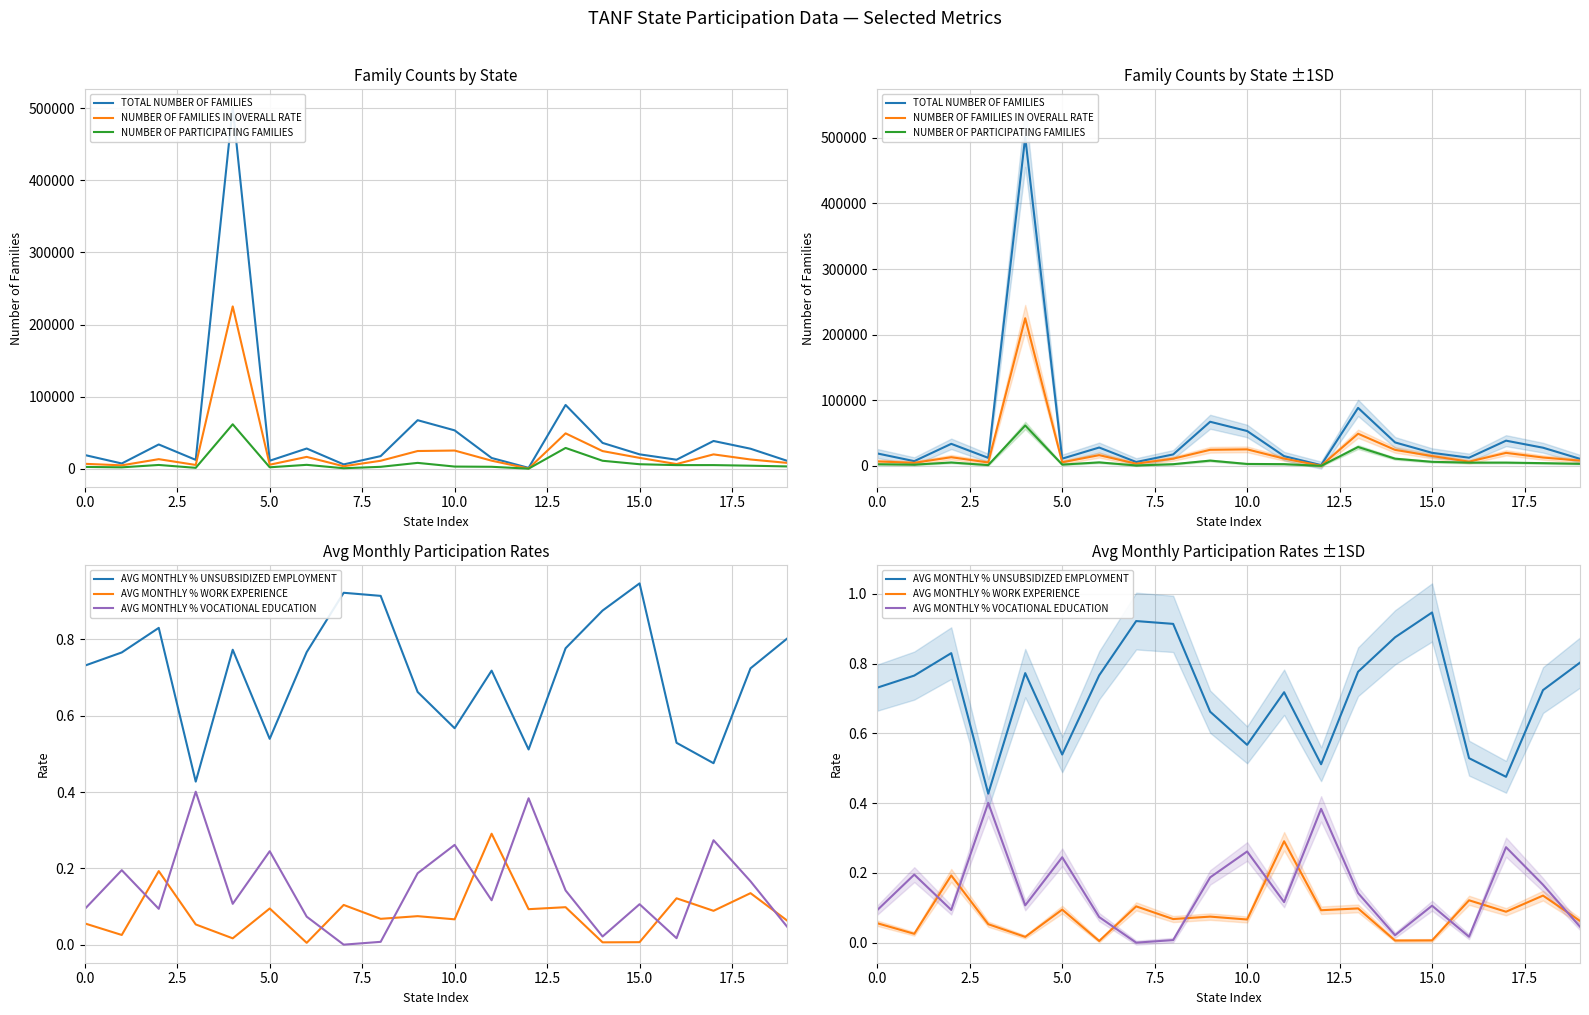

What is the difference between the maximum and minimum values in the AVG MONTHLY % VOCATIONAL EDUCATION series?

0.4